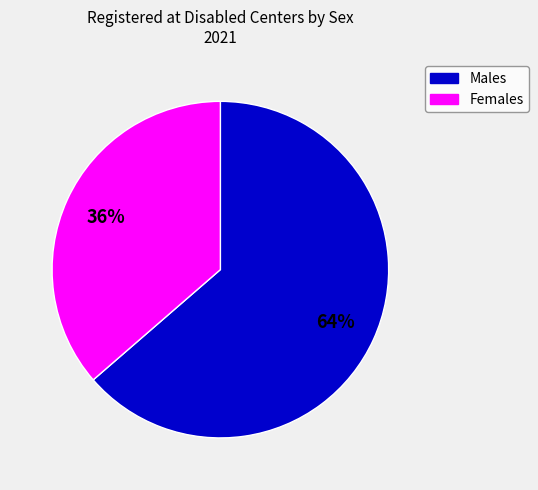

How many segments does this pie chart have?

2